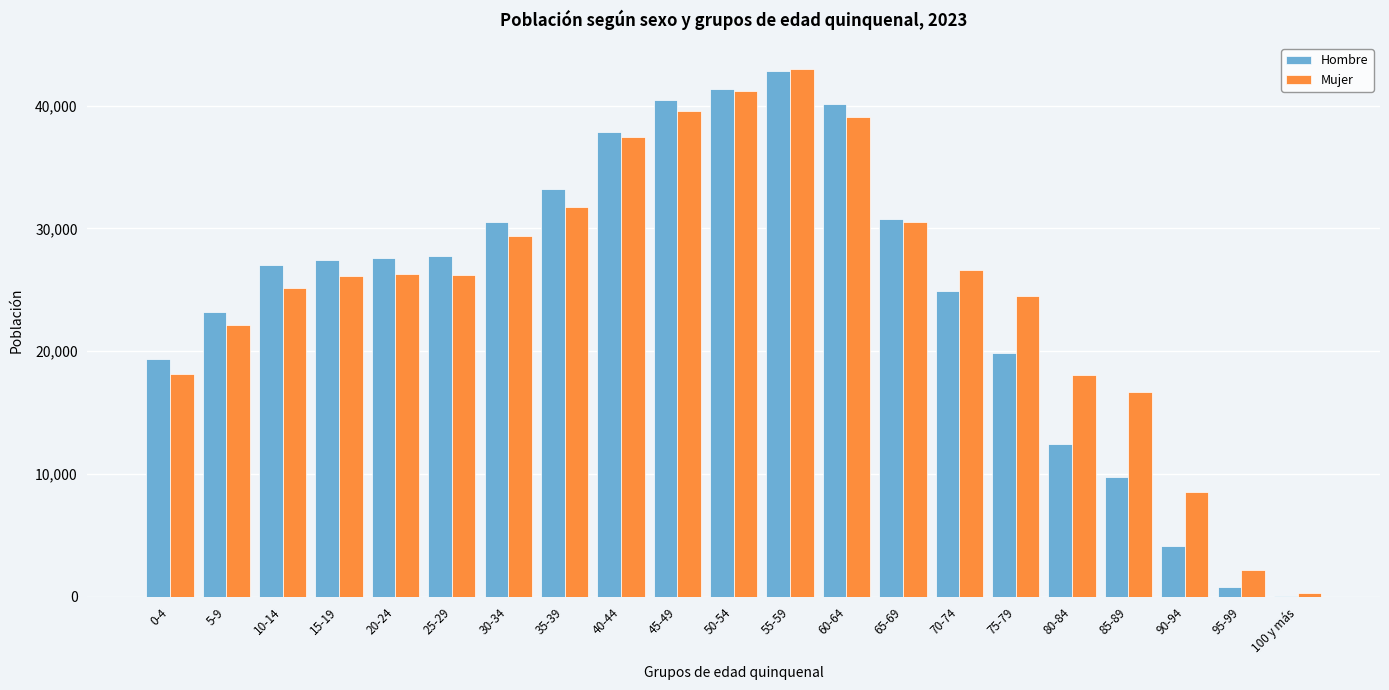

Where is Mujer nearest to the value 21611?

5-9